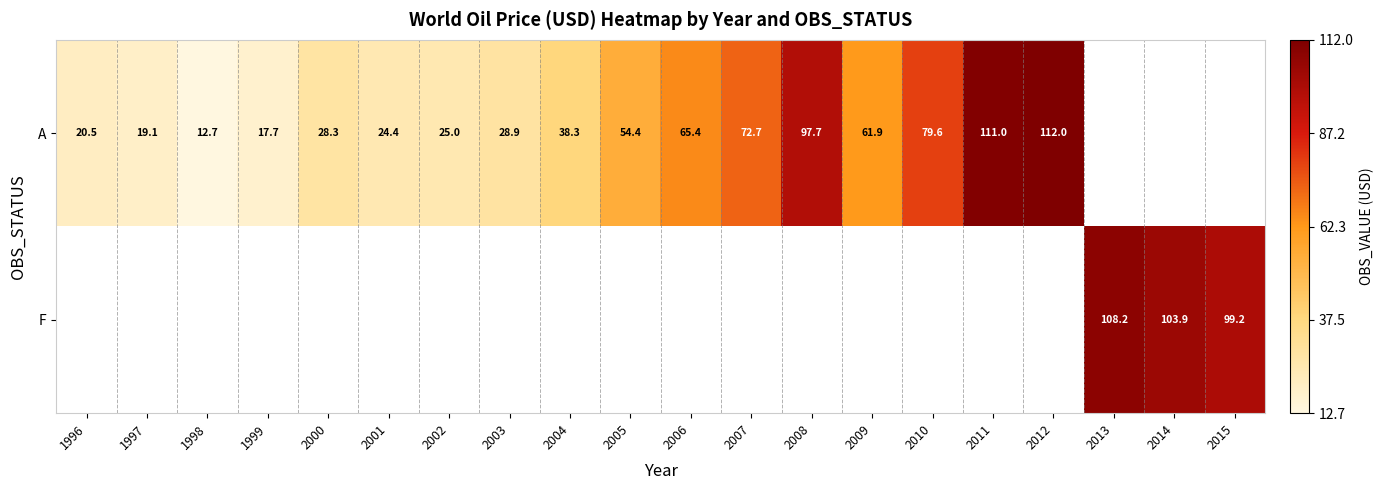

At how many categories does at least one series exceed 83?

6